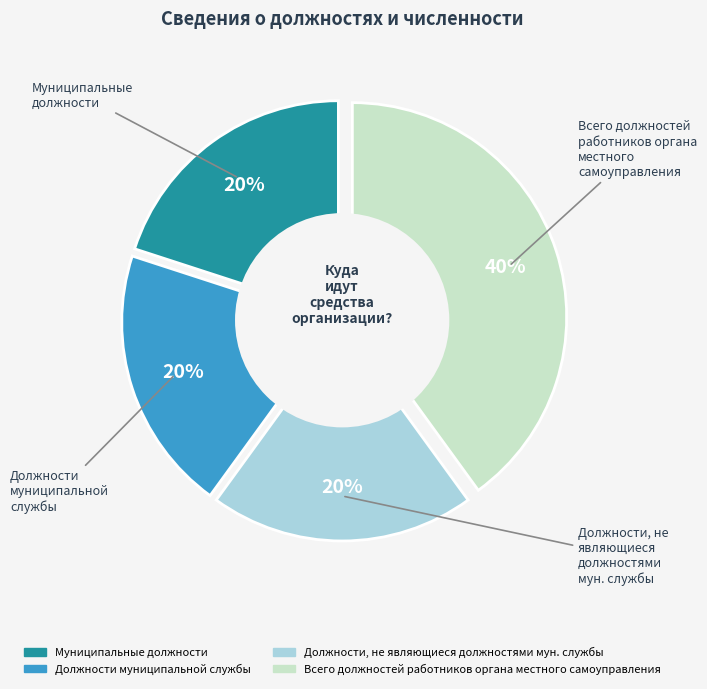

To the nearest percent, what is the average slice percentage?

25%